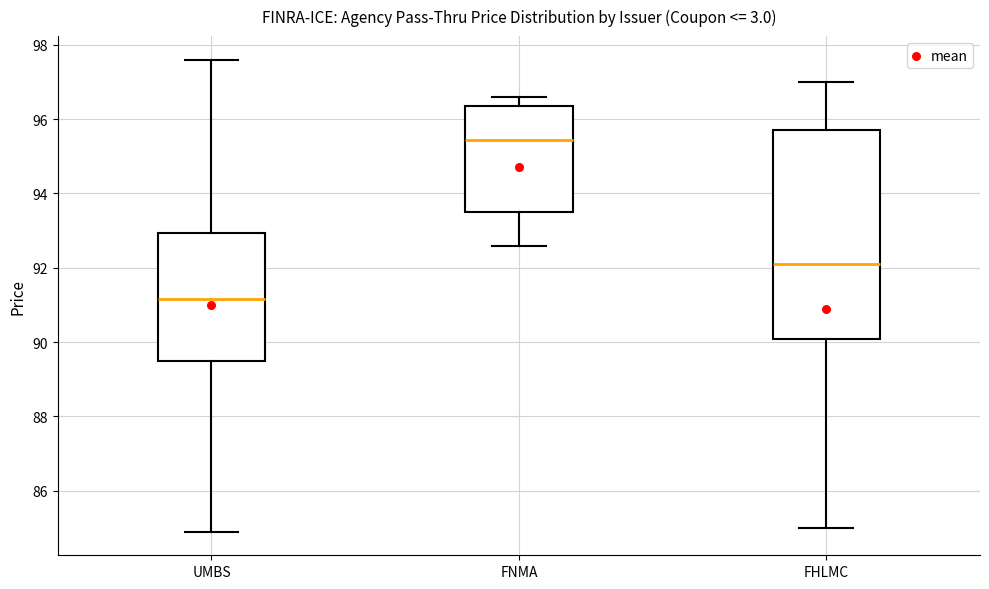

Which box has the lowest median line?

UMBS